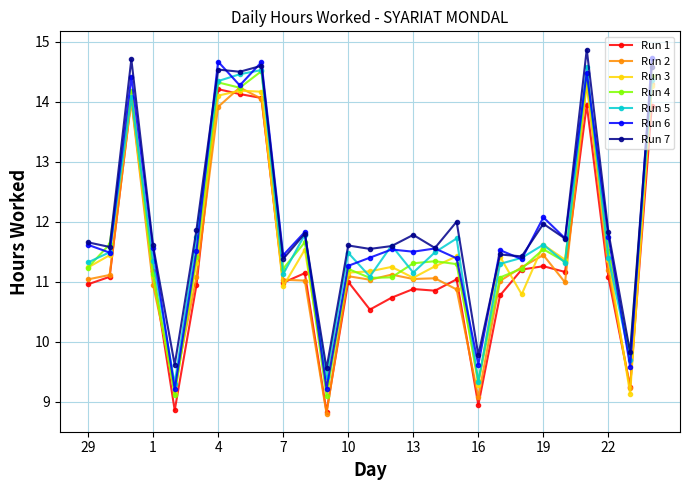

Count the number of categories in the chart.

27